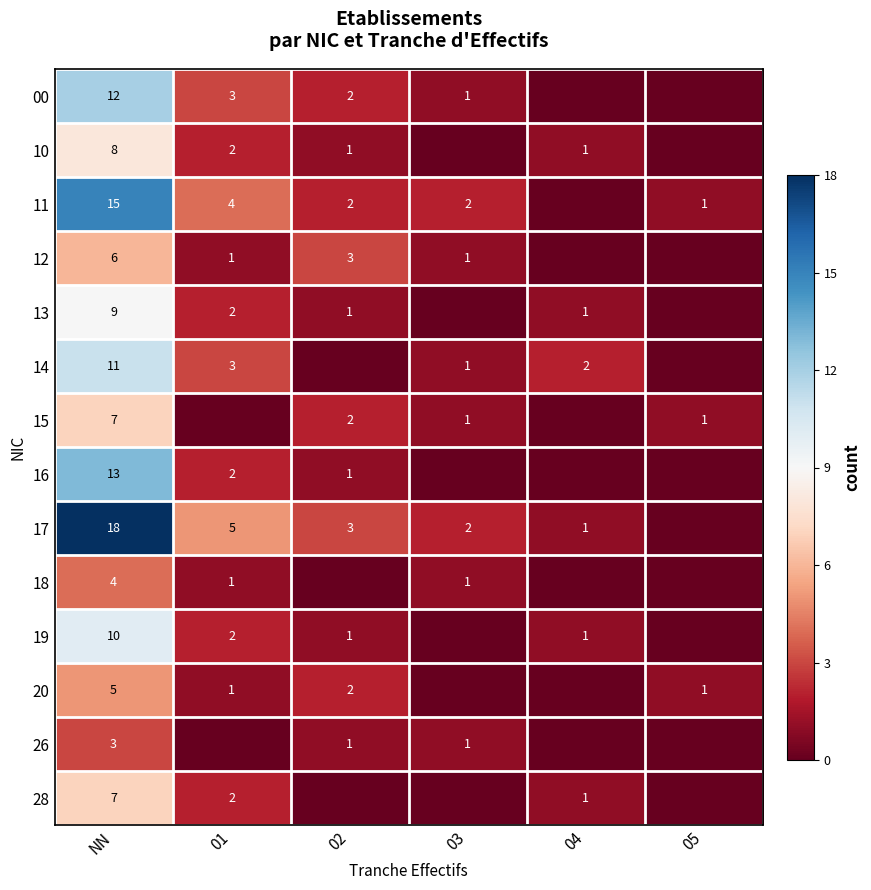

What is the sum of the 12 values at 02 and NN?

9